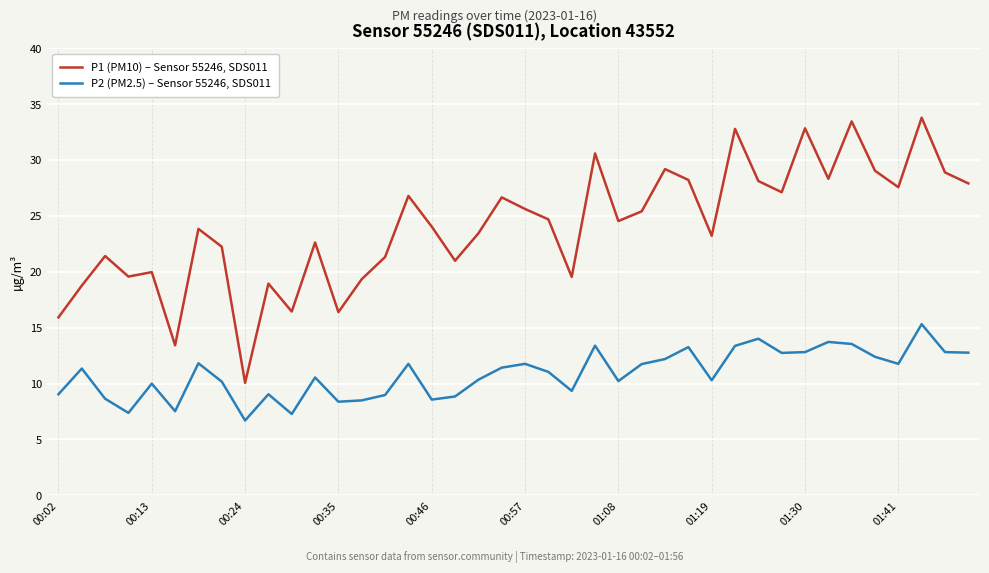

What is the minimum value shown in the chart?

6.7